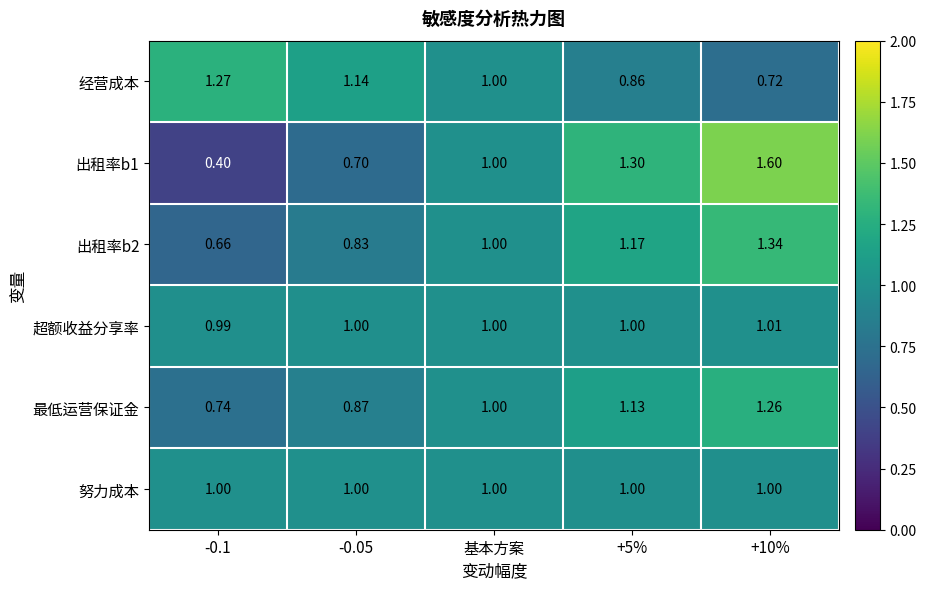

Is the value of 出租率b2 at 基本方案 greater than the value of 经营成本 at -0.05?

No